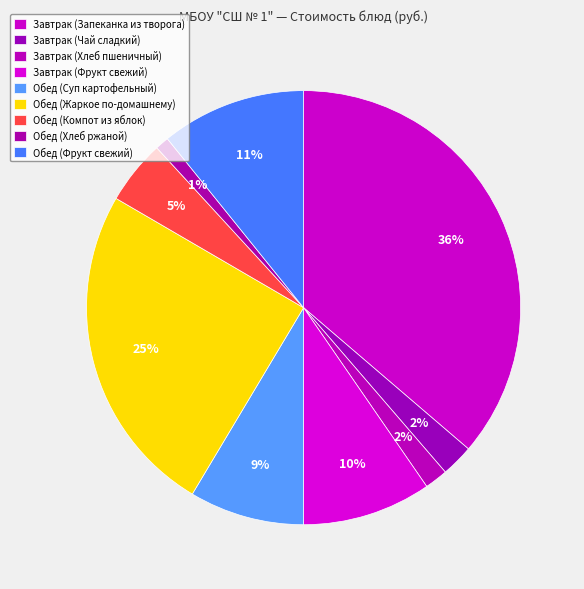

Is there any slice that represents more than half of the pie?

No